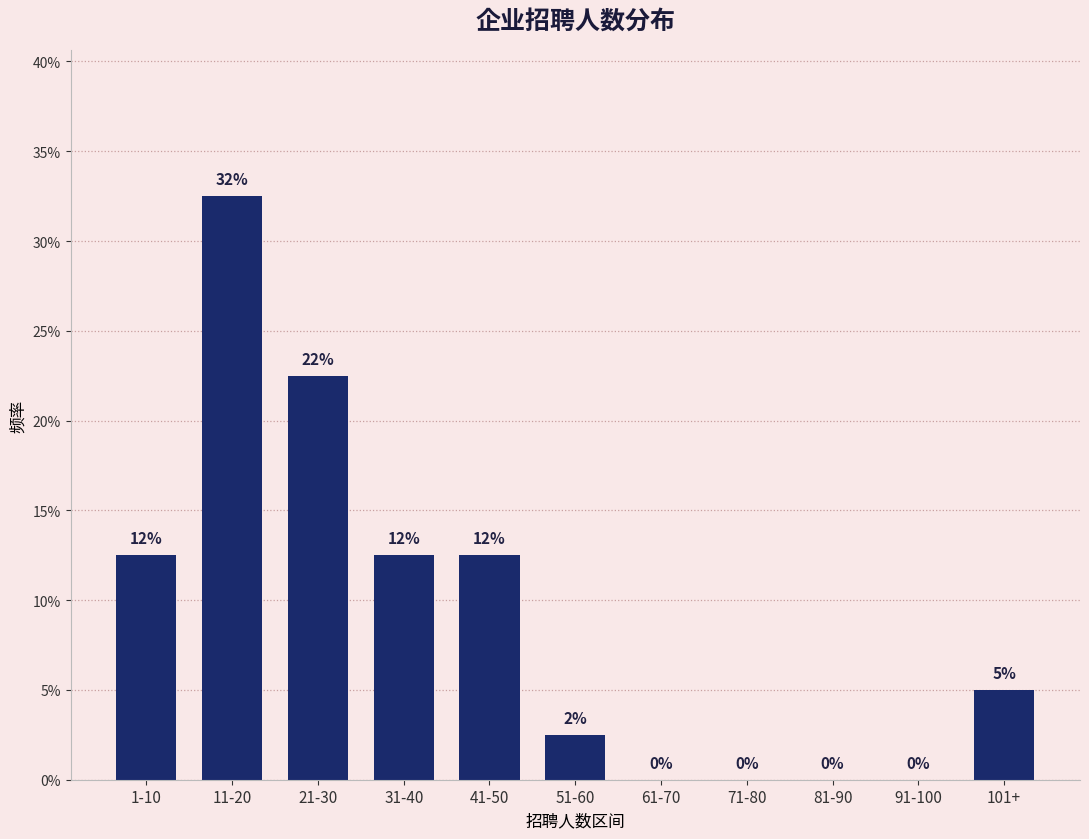

Are the bars horizontal?

No